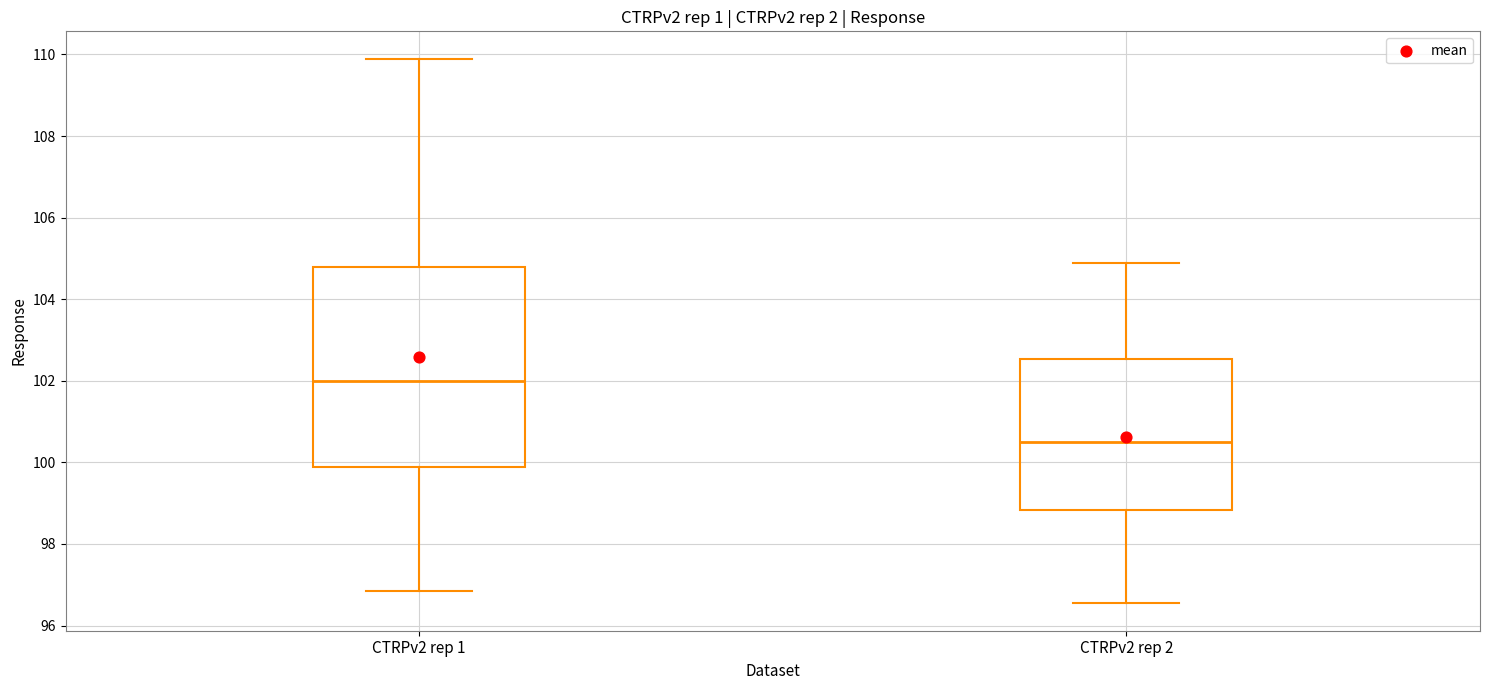

Which box is the tallest, from its lower edge to its upper edge?

CTRPv2 rep 1